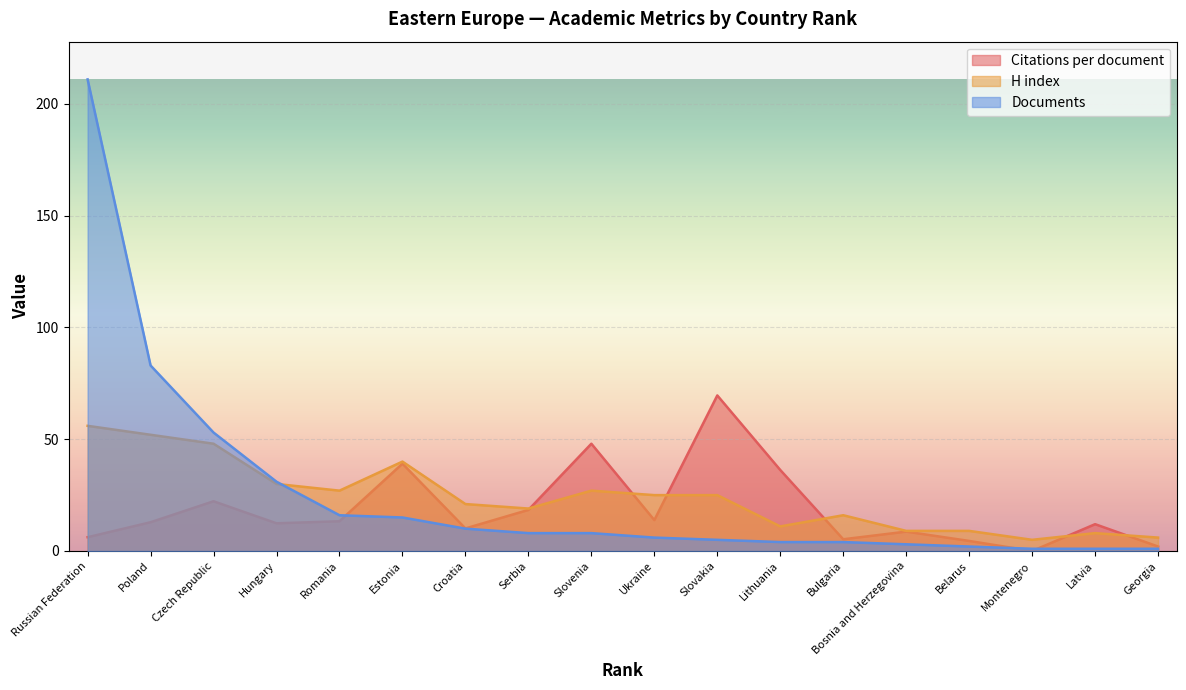

The Documents series shows 211.0 at Russian Federation. True or false?

True